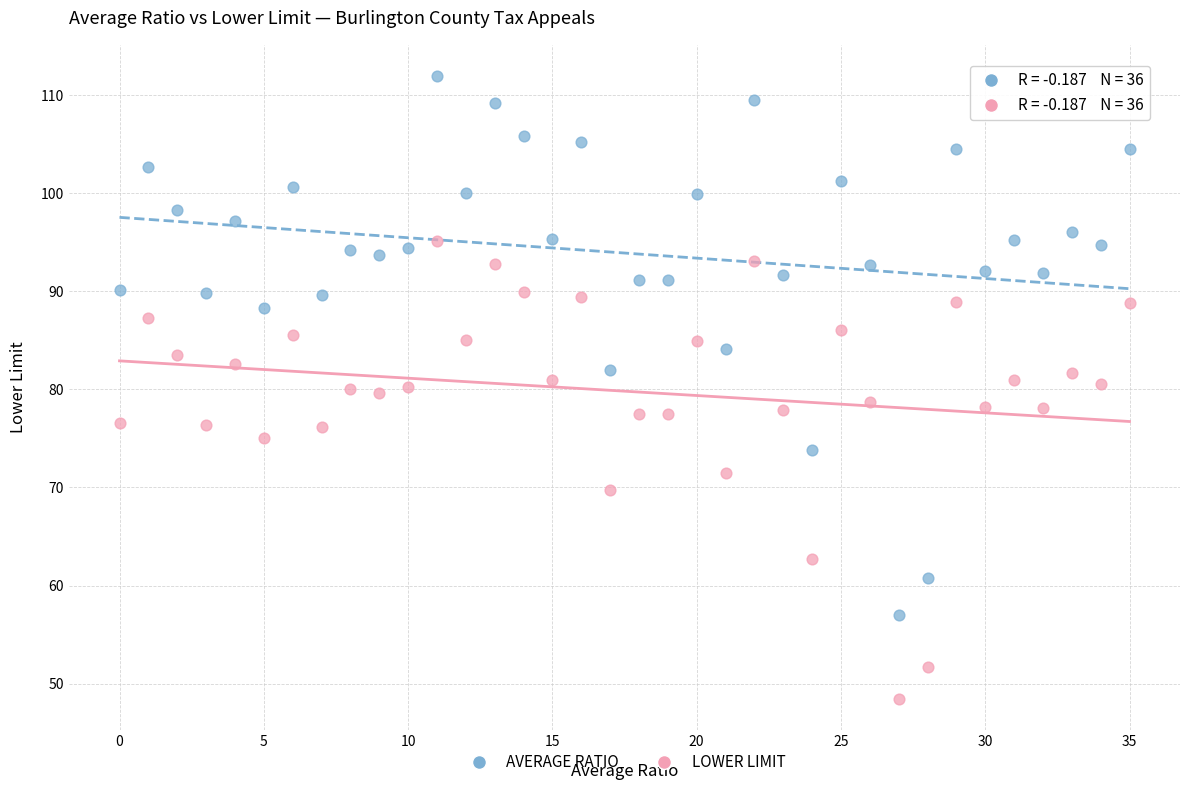

Which series has the widest spread of Y values?

AVERAGE RATIO